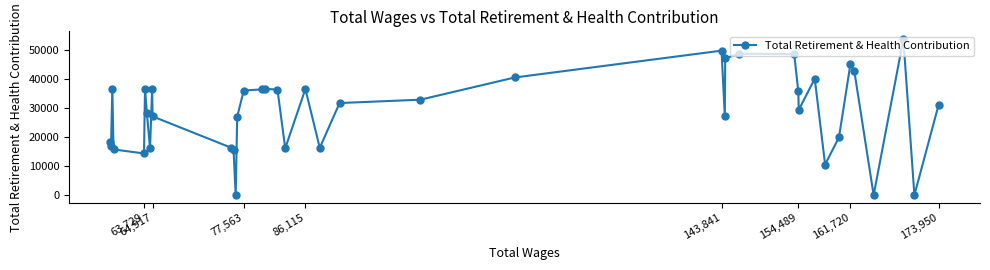

What is the difference between the second highest and second lowest values?

49712